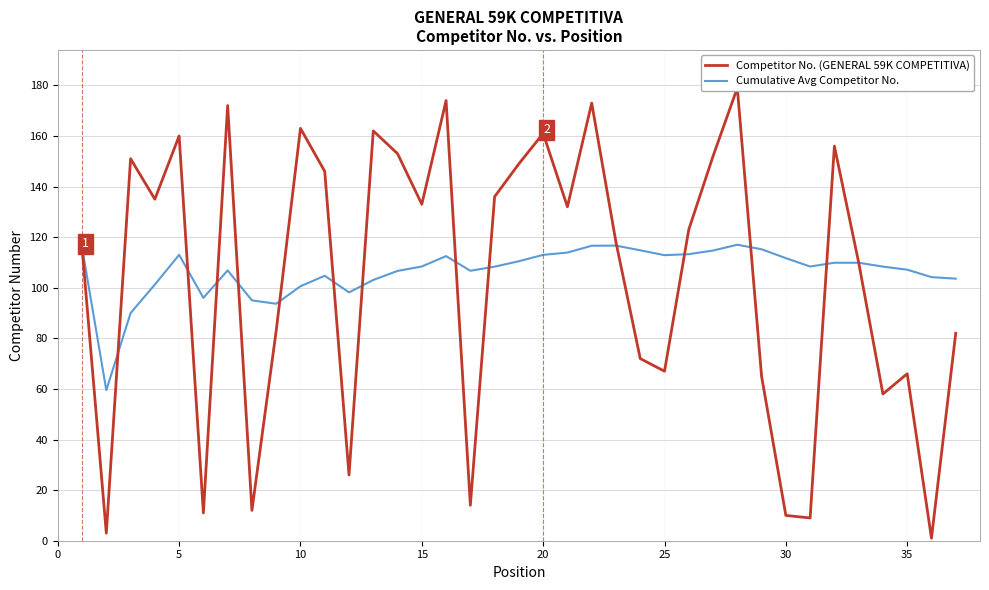

What is the average value of the Cumulative Avg Competitor No. series?

106.5